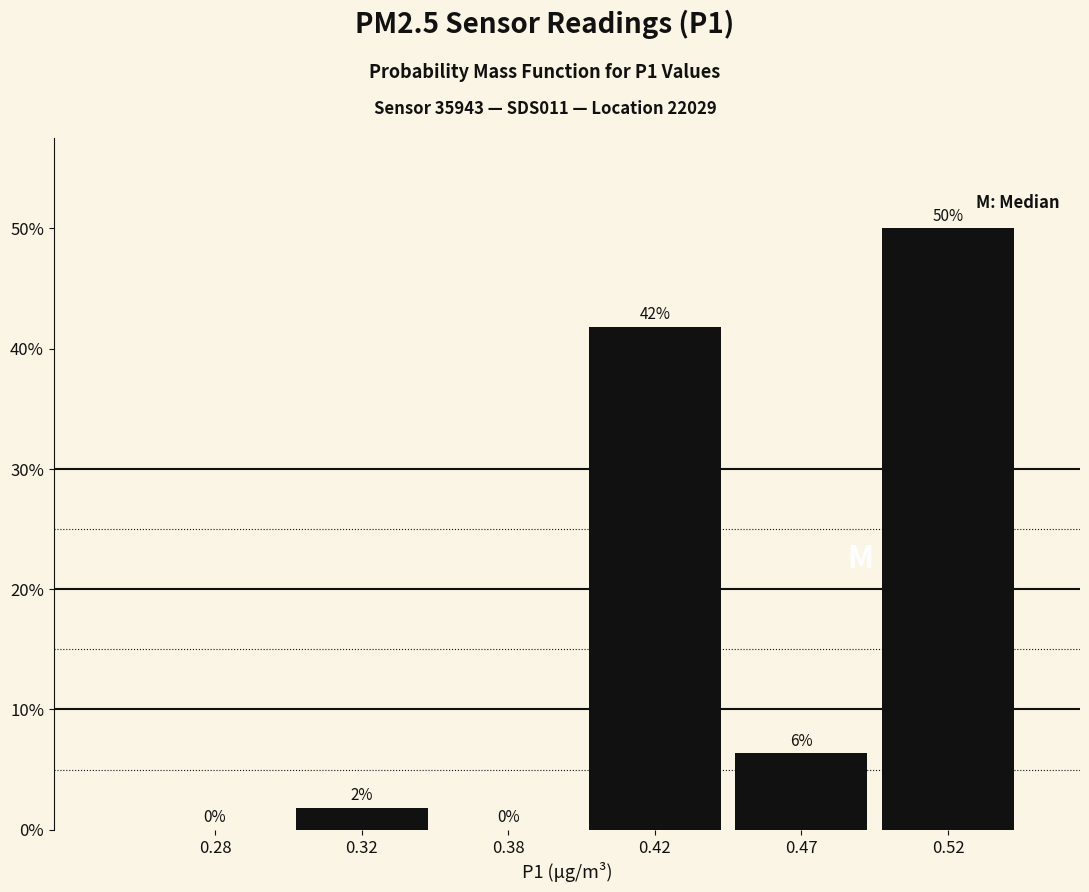

At which label is the value closest to 25?

0.42